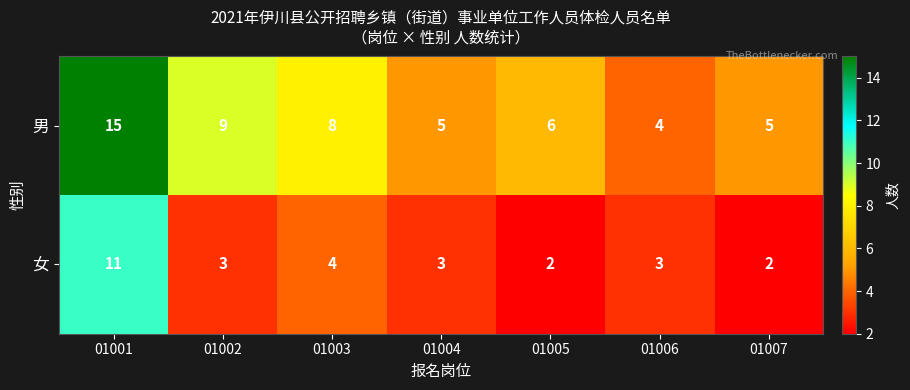

The 男 series shows 9 at 01005. True or false?

False